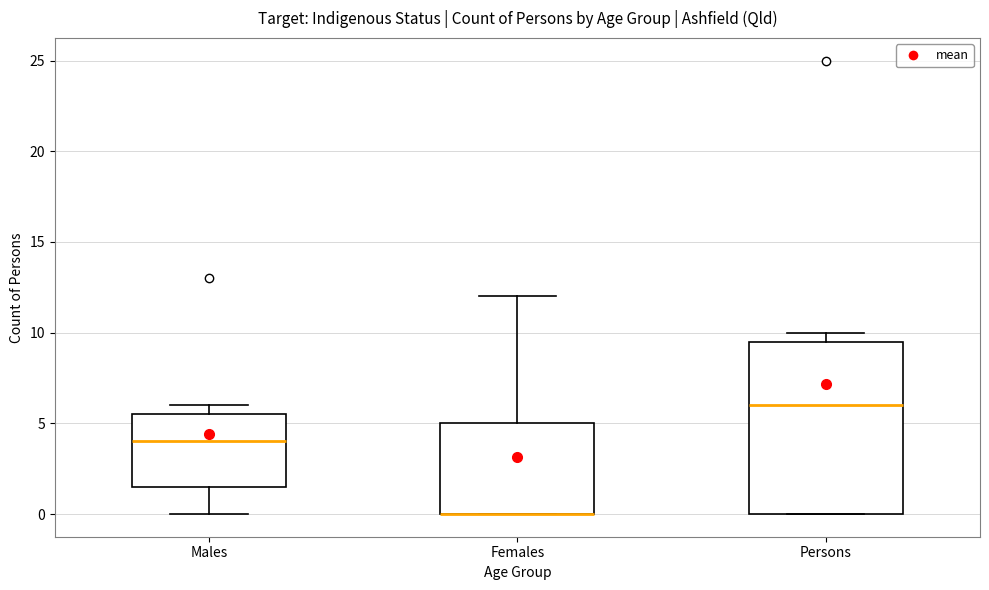

Reading left to right, transcribe this box plot: for each box, give where its median line is, the range the box spans, and where its two whiskers end, as read against the y-axis. The values are not printed on the chart, so give them approximately, as read against the axis.

Males: median 4.0, box 1.5 to 5.5, whiskers 0.0 to 6.0
Females: median 0.0 (drawn on the box's lower edge), box 0.0 to 5.0, whiskers 0.0 to 12.0
Persons: median 6.0, box 0.0 to 9.5, whiskers 0.0 to 10.0